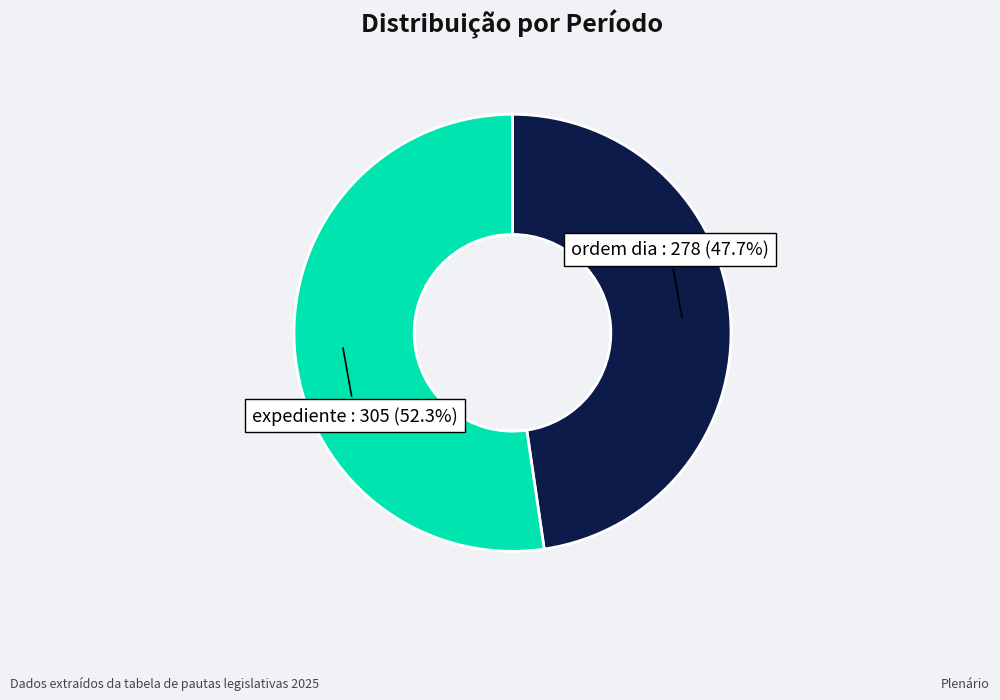

To the nearest percent, what is the difference between the largest and smallest slice percentages?

5%